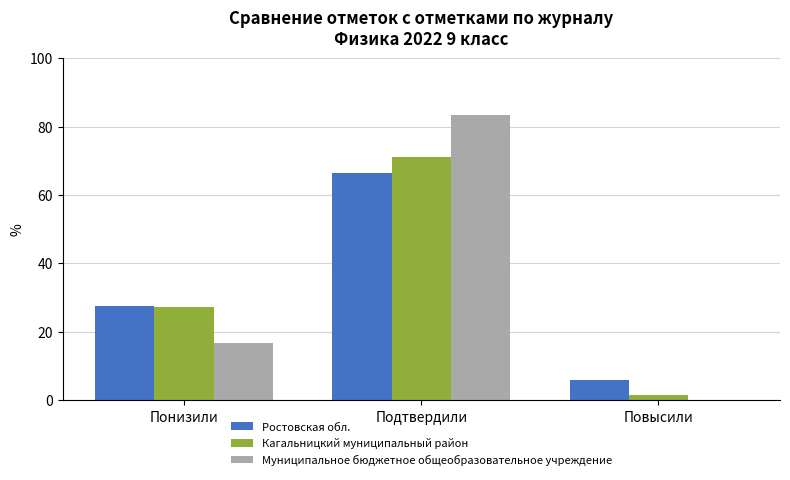

How many values in the Ростовская обл. series exceed 27?

2